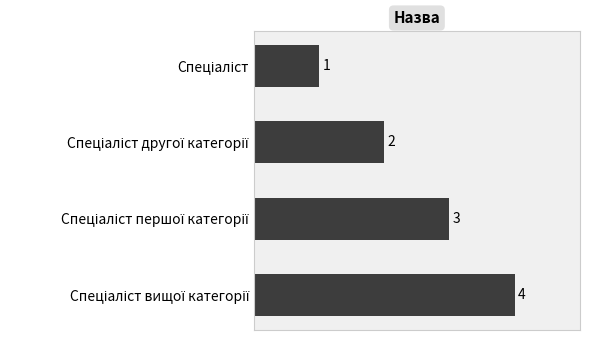

What is the greatest value displayed?

4